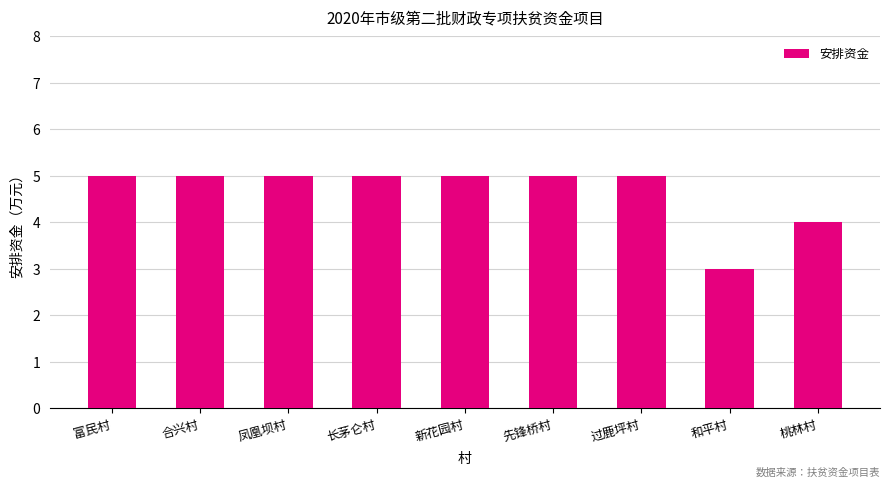

What is the minimum value shown in the chart?

3